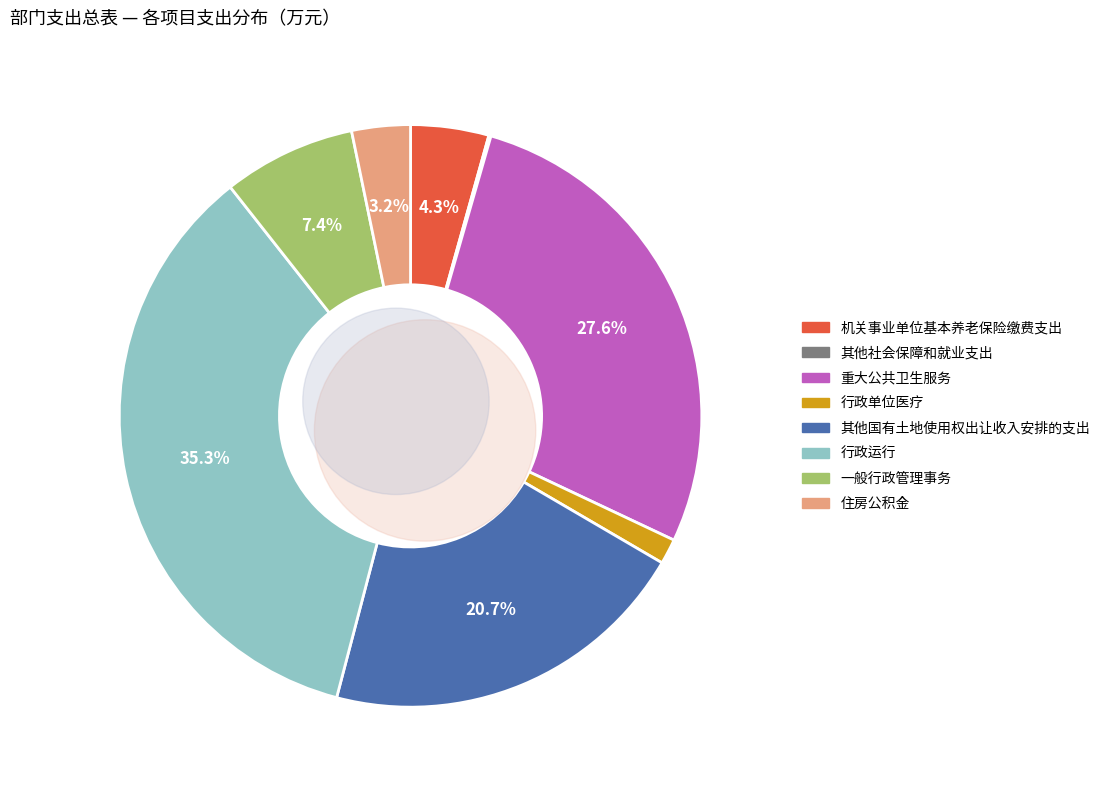

To the nearest percent, what is the difference between the largest and smallest slice percentages?

35%